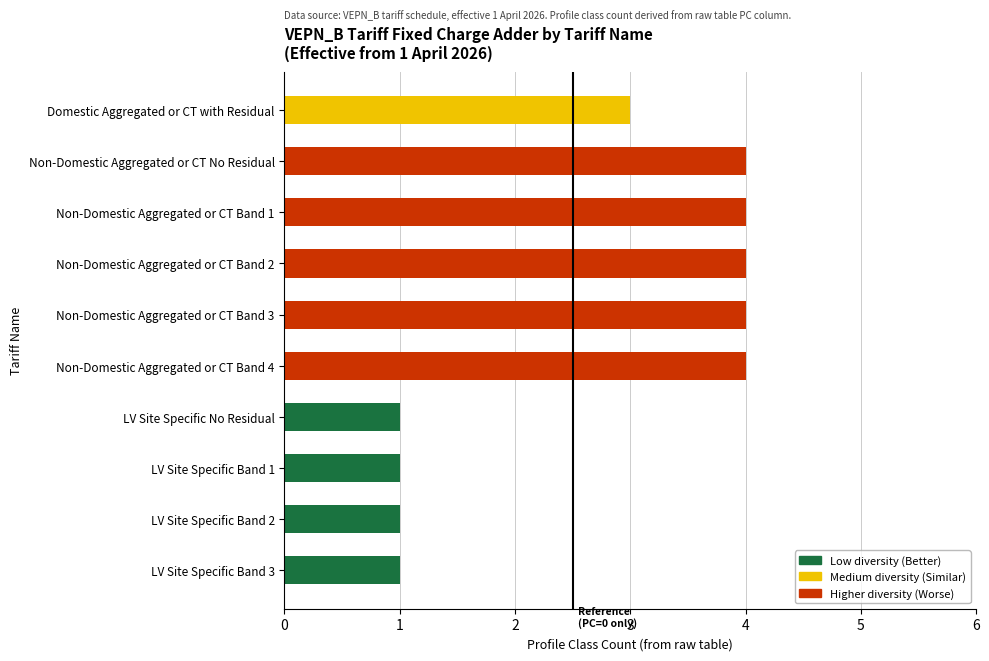

How many data points are less than 4?

5